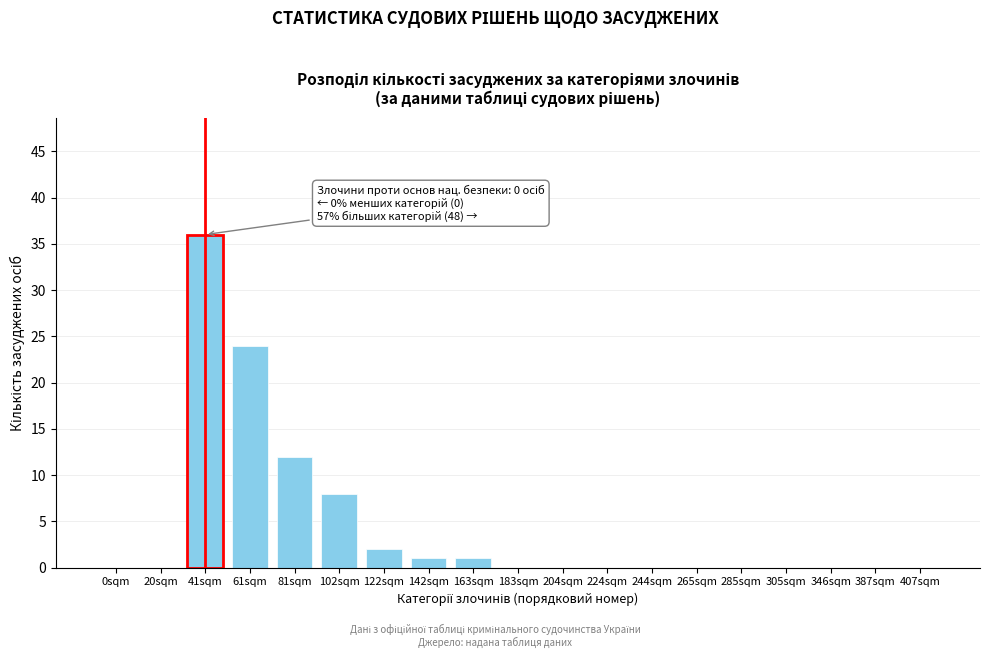

Reading left to right, what are all the values shown in this chart?

0sqm=0	20sqm=0	41sqm=36	61sqm=24	81sqm=12	102sqm=8	122sqm=2	142sqm=1	163sqm=1	183sqm=0	204sqm=0	224sqm=0	244sqm=0	265sqm=0	285sqm=0	305sqm=0	346sqm=0	387sqm=0	407sqm=0